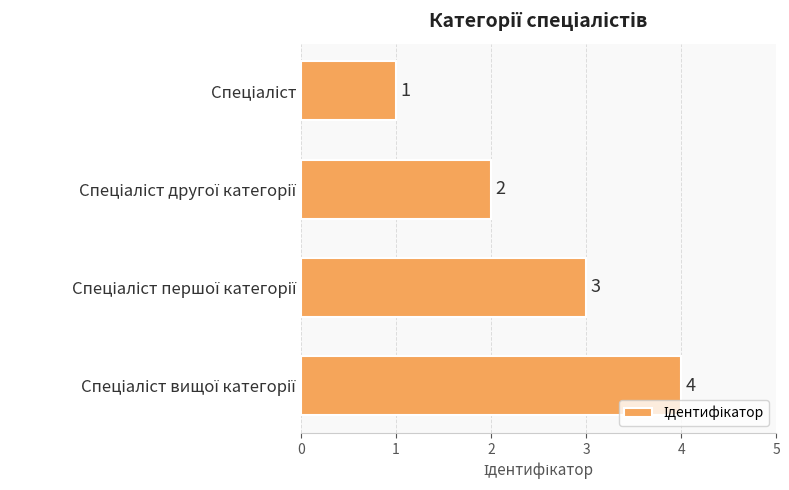

What is the sum of all values?

10